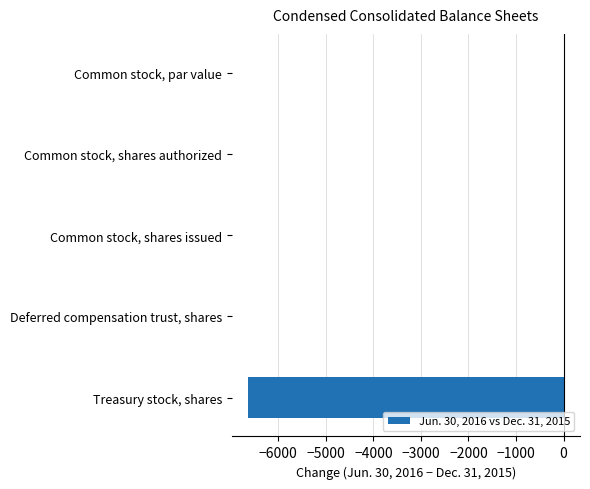

What is the sum of all values?

-6627